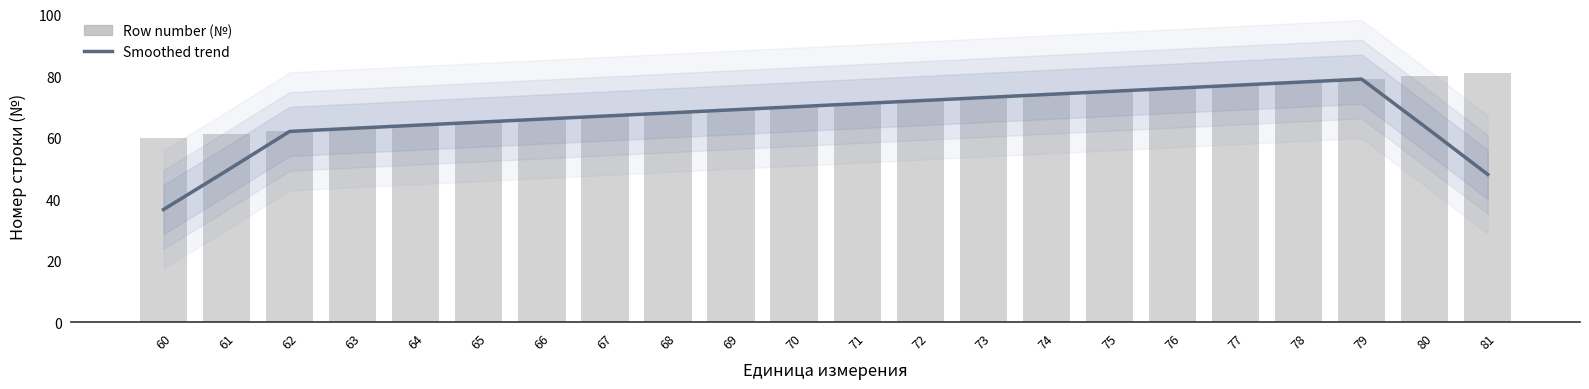

The chart shows a value of 73 at 73. True or false?

True